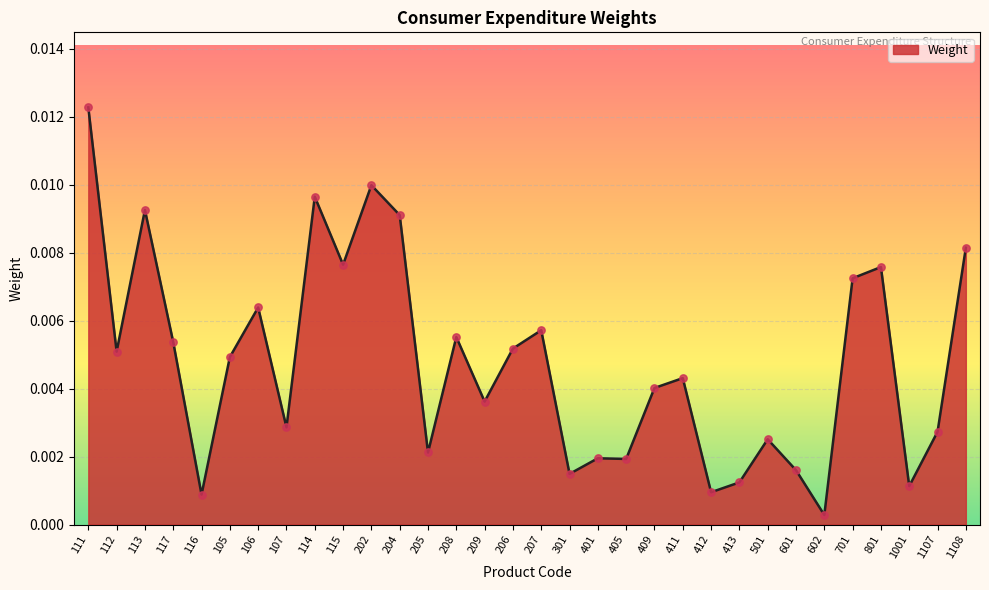

Which has a higher value, 1001 or 105?

105